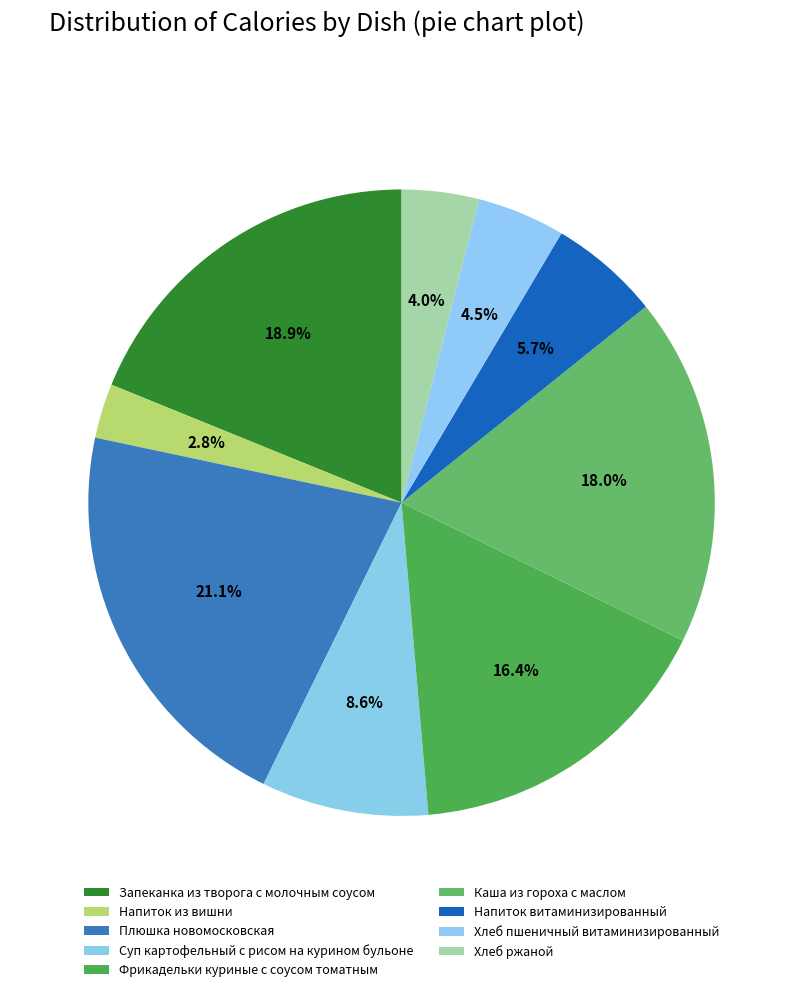

Approximately how many times larger is the value at Суп картофельный с рисом на курином бульоне compared to Напиток из вишни?

3.1